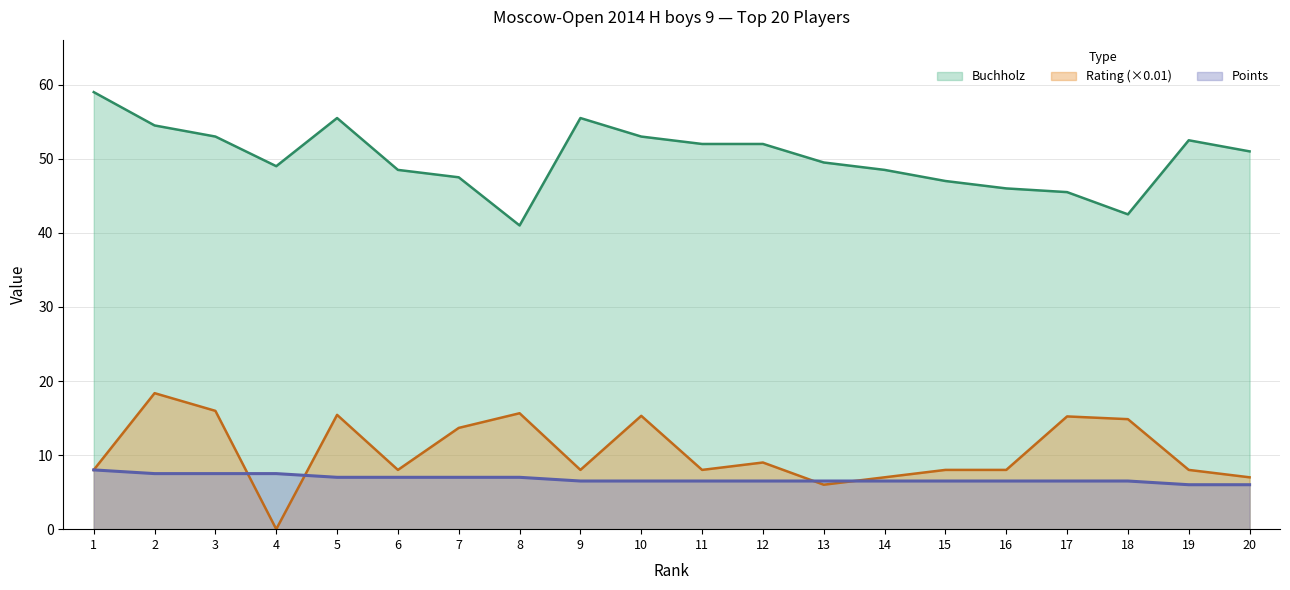

What is the value of the Buchholz point at the 13th from the left?

49.5